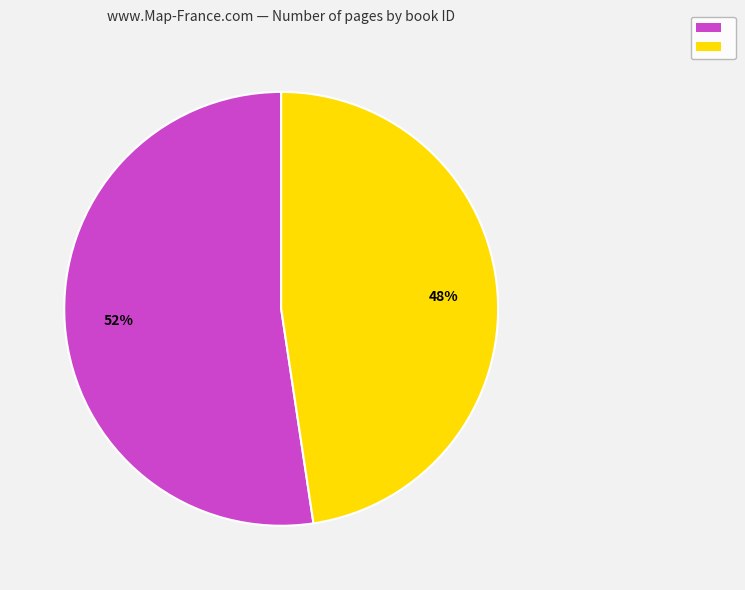

To the nearest percent, what is the average slice percentage?

50%